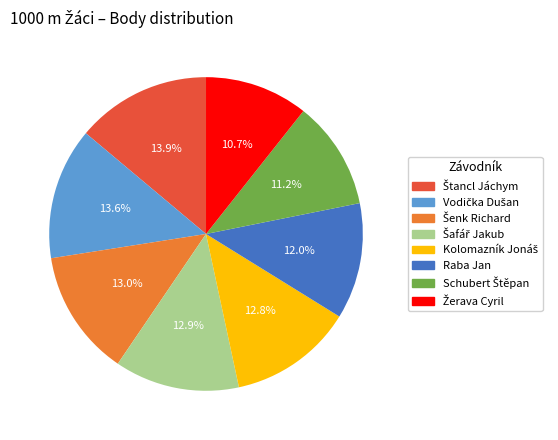

What portion of the pie excludes Raba Jan?

88.0%